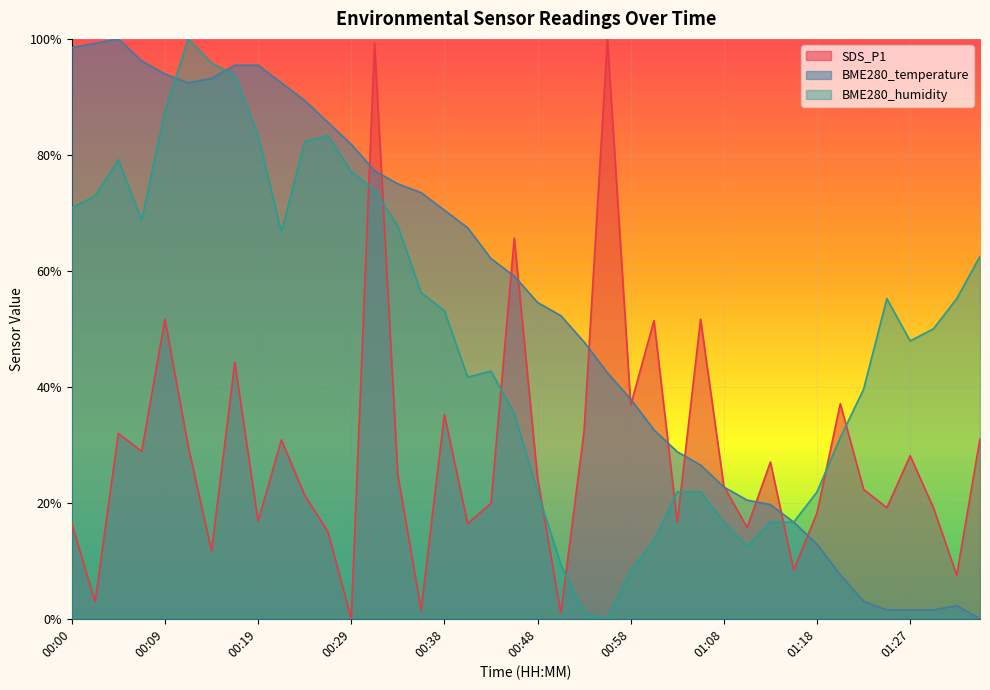

Reading left to right, list all the values displayed in this chart.

SDS_P1: 16.4	3.0	31.9	28.9	51.6	29.8	11.7	44.2	16.8	30.9	21.3	15.0	0.0	99.2	24.8	1.5	35.2	16.4	19.9	65.6	24.3	1.0	32.5	100.0	36.9	51.4	16.6	51.6	22.9	15.8	27.0	8.4	18.3	37.1	22.3	19.1	28.1	19.1	7.5	31.1
BME280_temperature: 98.5	99.2	100.0	96.2	93.9	92.4	93.2	95.5	95.5	92.4	89.4	85.6	81.8	77.3	75.0	73.5	70.5	67.4	62.1	59.1	54.5	52.3	47.7	42.4	37.9	32.6	28.8	26.5	22.7	20.5	19.7	16.7	12.9	7.6	3.0	1.5	1.5	1.5	2.3	0.0
BME280_humidity: 70.8	72.9	79.2	68.8	87.5	100.0	95.8	93.7	83.3	66.7	82.3	83.3	77.1	74.0	67.7	56.2	53.1	41.7	42.7	35.4	21.9	9.4	1.0	0.0	8.3	13.5	21.9	21.9	16.7	12.5	16.7	16.7	21.9	31.2	39.6	55.2	47.9	50.0	55.2	62.5